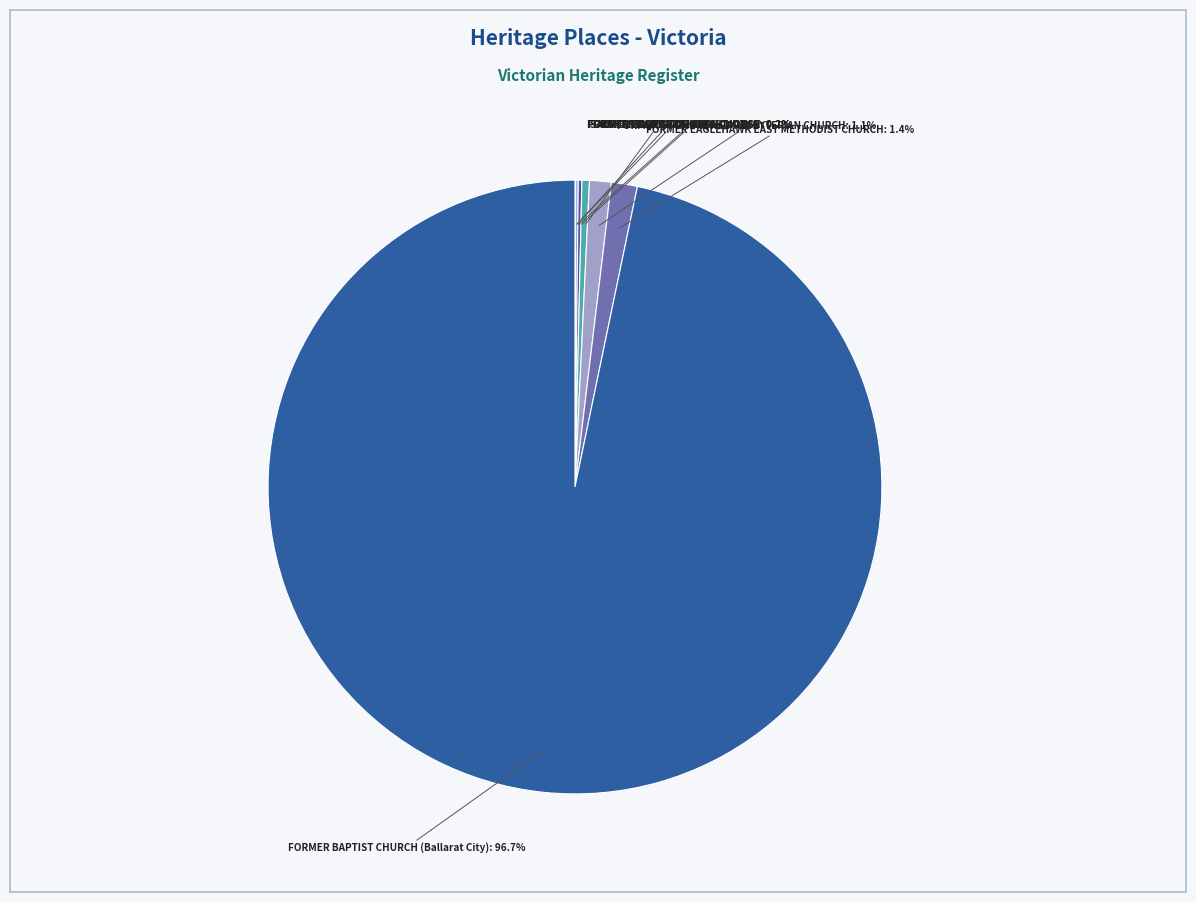

Does any single category account for the majority?

Yes